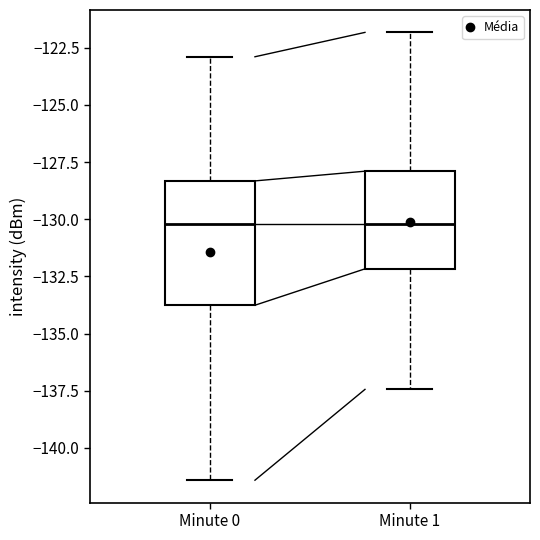

Reading left to right, read every box against the y-axis: the position of its median line, the range the box covers, and the ends of its whiskers. The values are not printed on the chart, so give them approximately, as read against the axis.

Minute 0: median -130.0, box -134.0 to -128.5, whiskers -141.5 to -123.0
Minute 1: median -130.0, box -132.0 to -128.0, whiskers -137.5 to -122.0